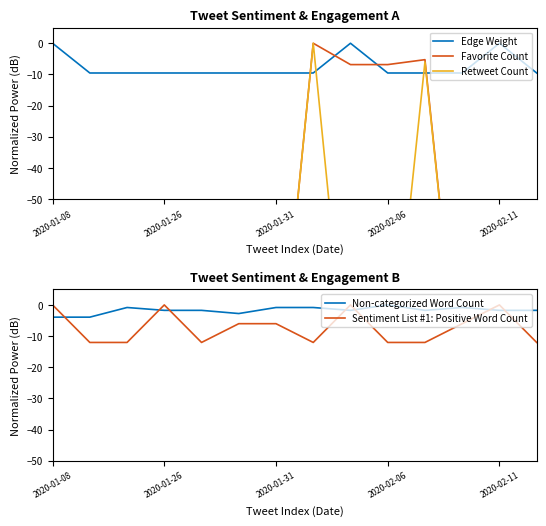

Is it true that Edge Weight equals 0.0 at 2020-02-11?

True